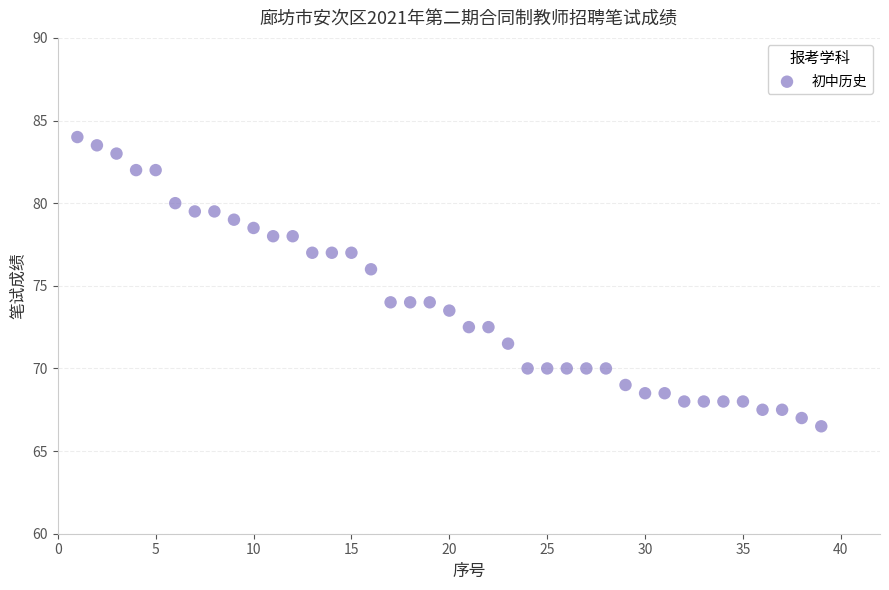

What is the range of X values (max minus min)?

38.0